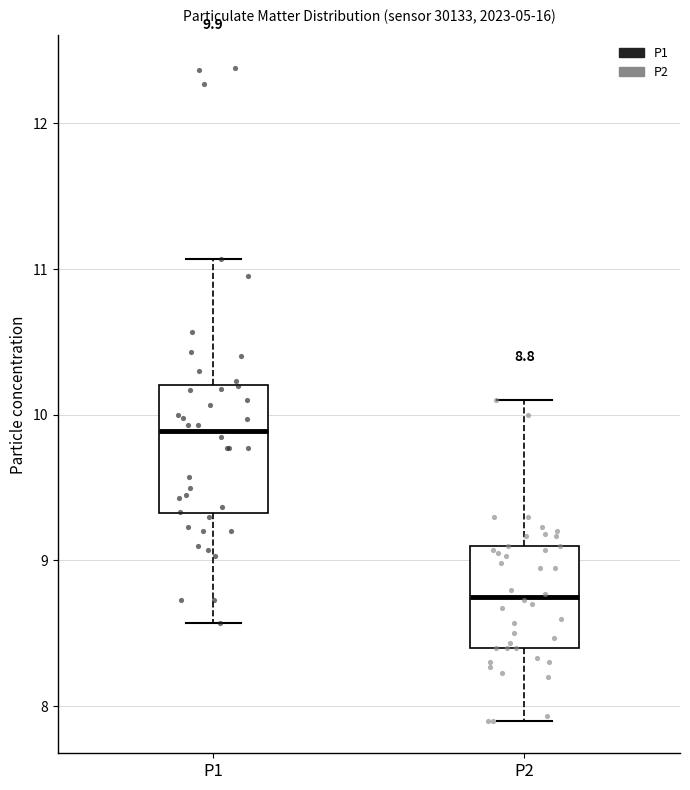

Which box's median line is the lowest?

P2